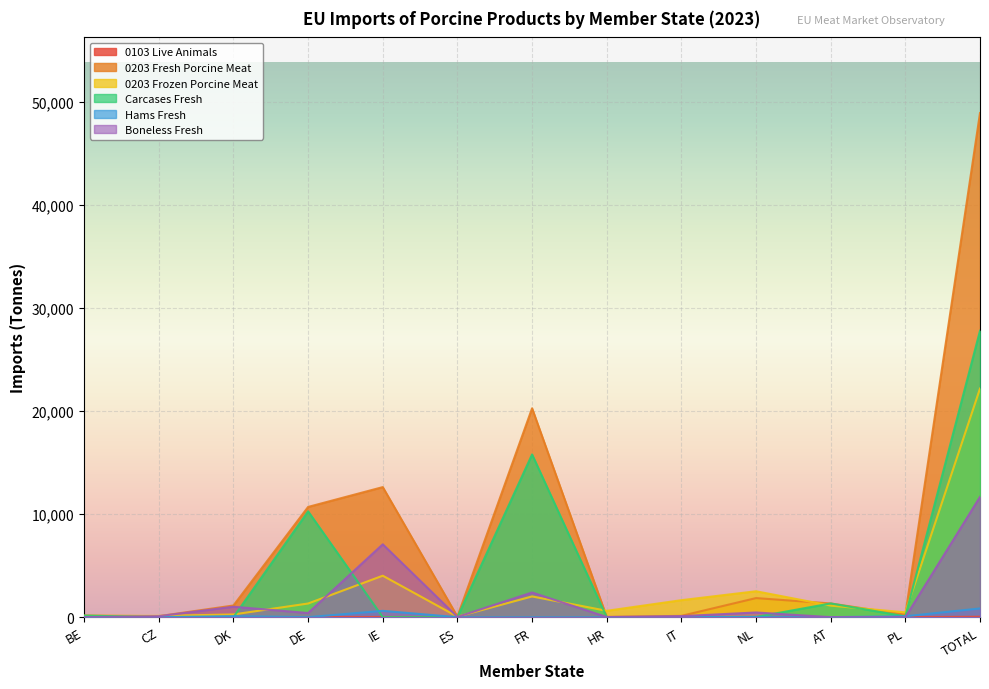

At which label is Hams Fresh closest to 422?

IE